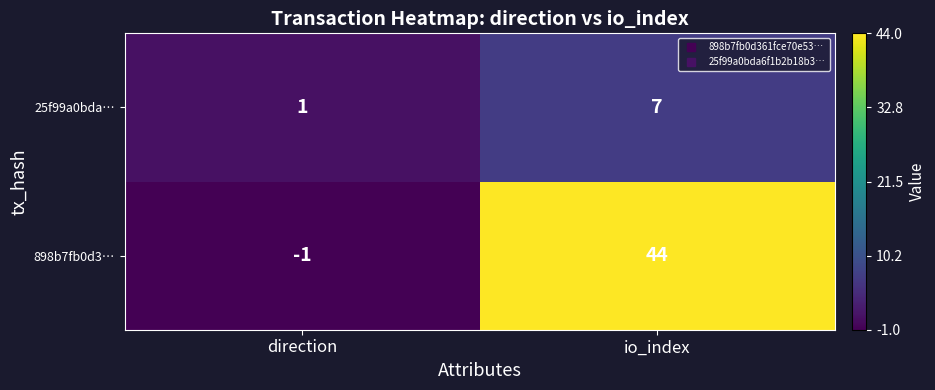

Which category has the lowest value across all series?

direction